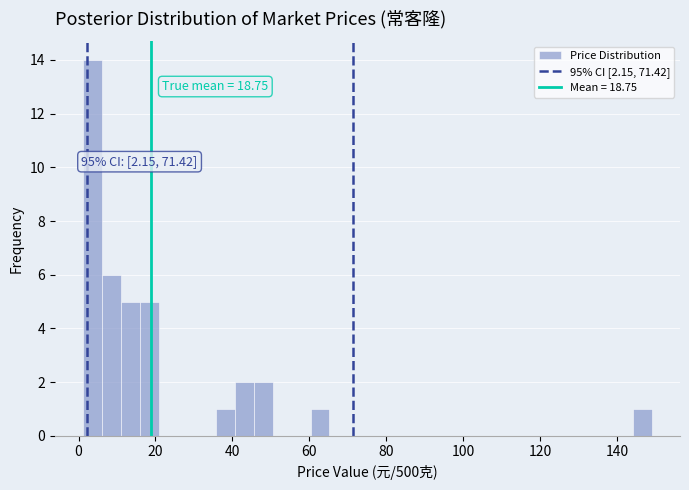

Around what value on the x-axis is the tallest bar? Give the approximate position of its centre, as read against the axis.

4